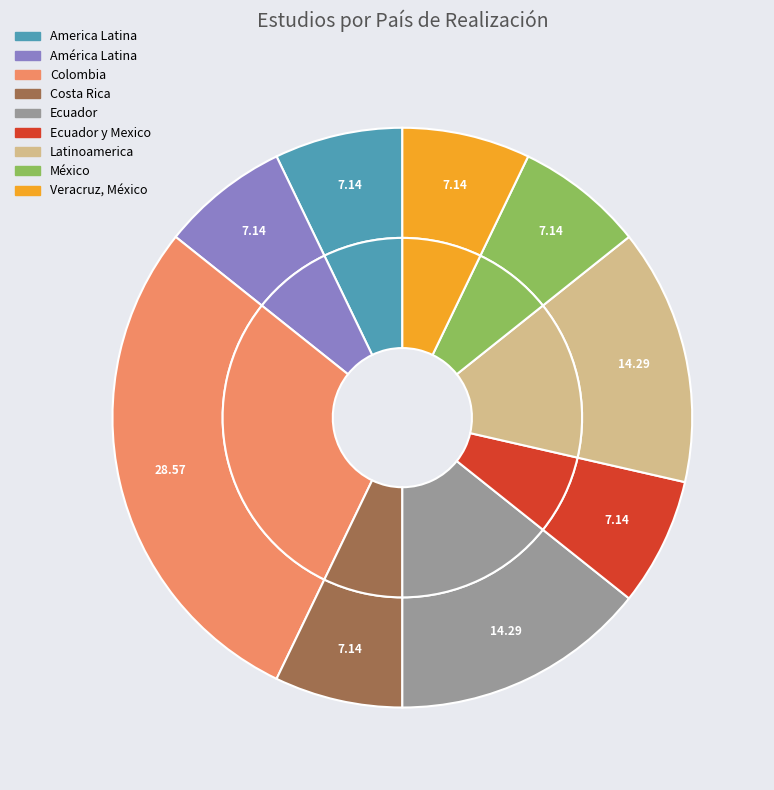

How many slices are in this pie chart?

9